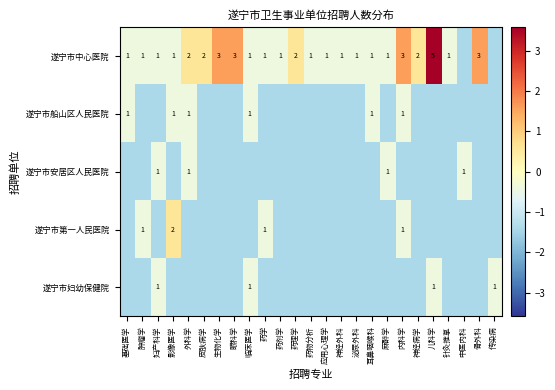

What value does the 遂宁市妇幼保健院 series have at 皮肤病学?

-1.4